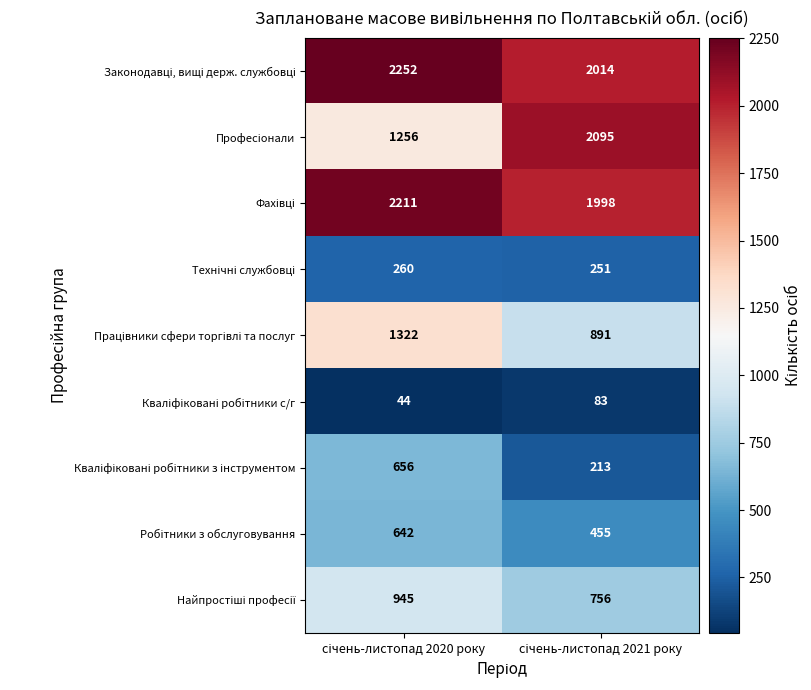

What is the maximum value shown in the chart?

2252